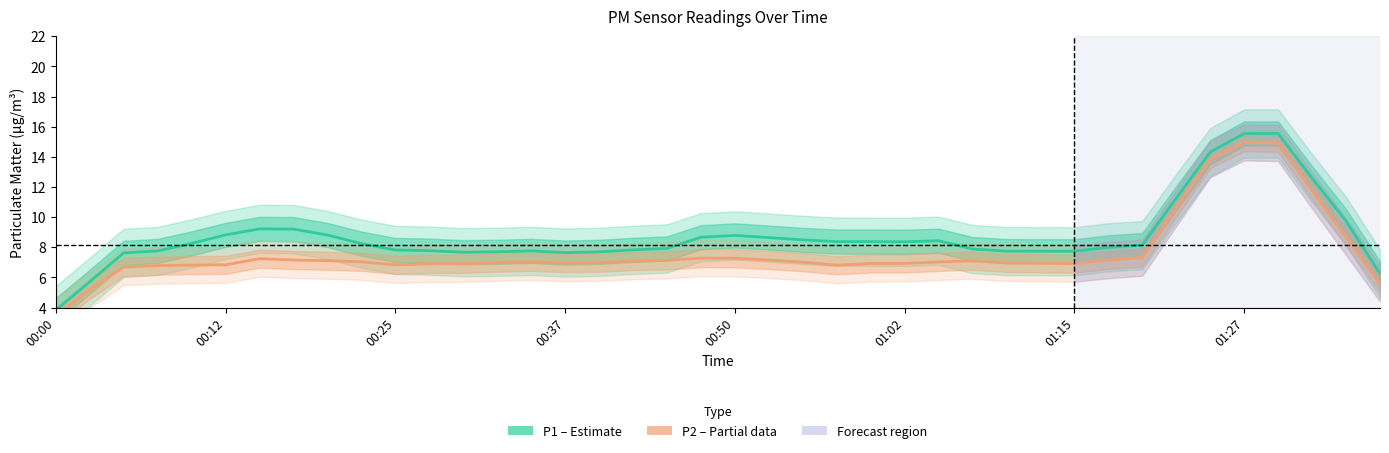

How many lines are shown in the chart?

2